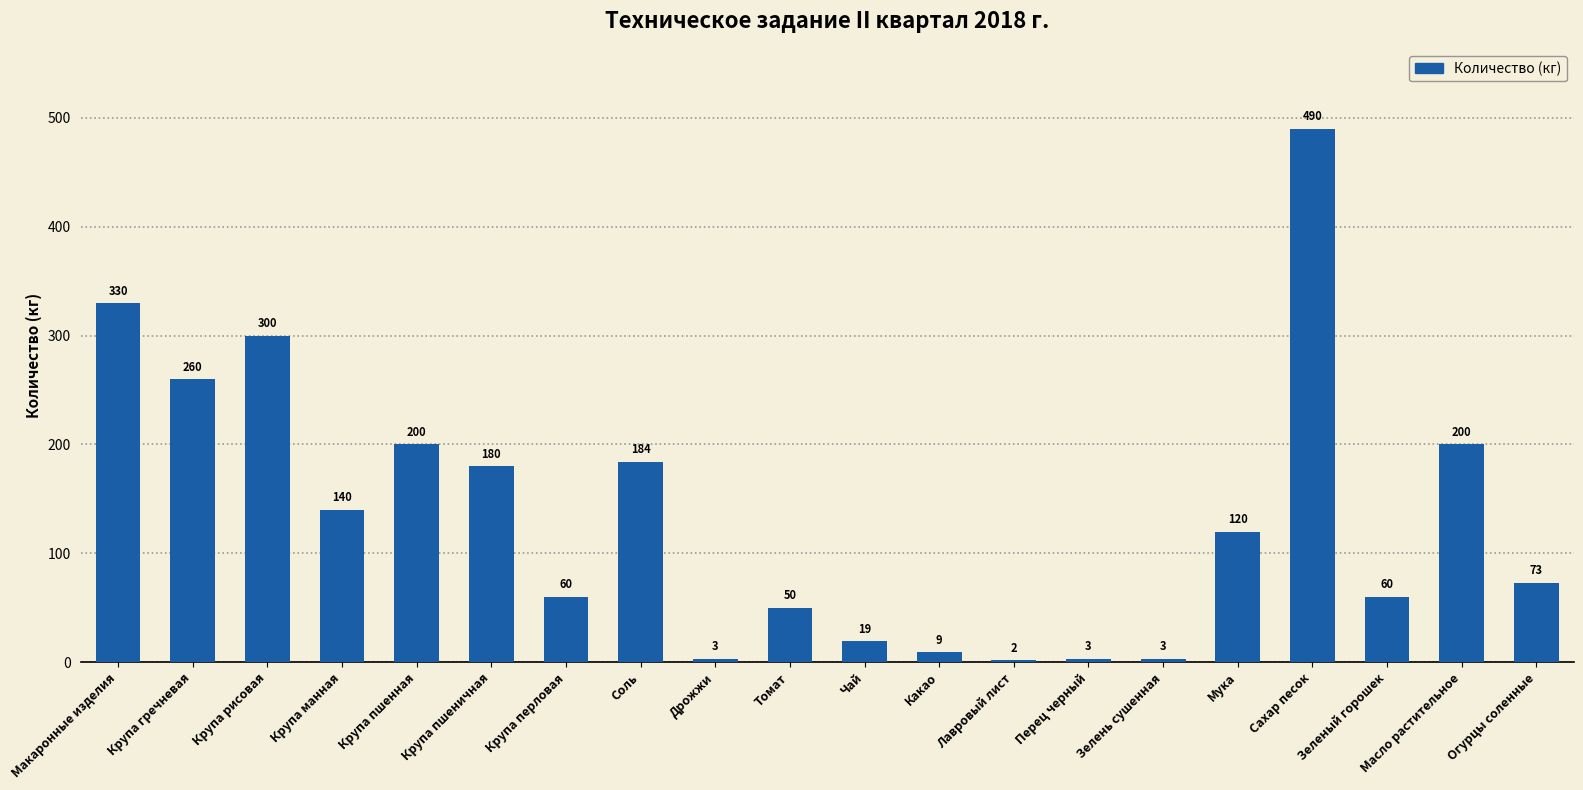

What position from the right is Масло растительное?

2